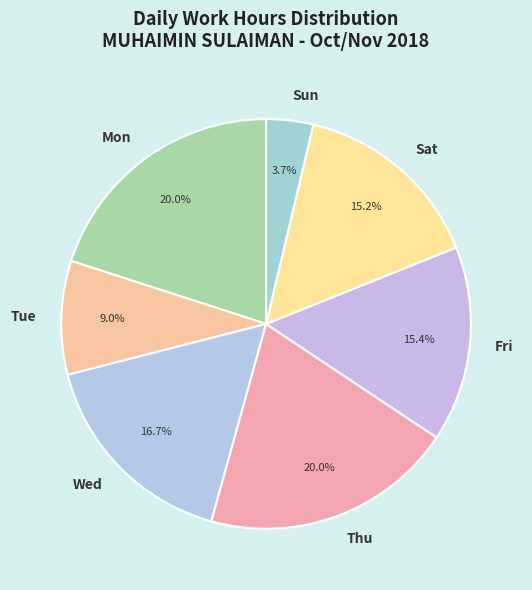

What is the smallest slice in the pie chart?

Sun